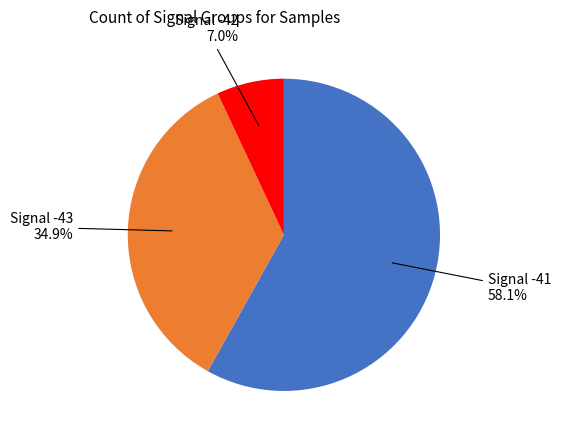

Rank the categories by value from highest to lowest.

Signal -43, Signal -42, Signal -41